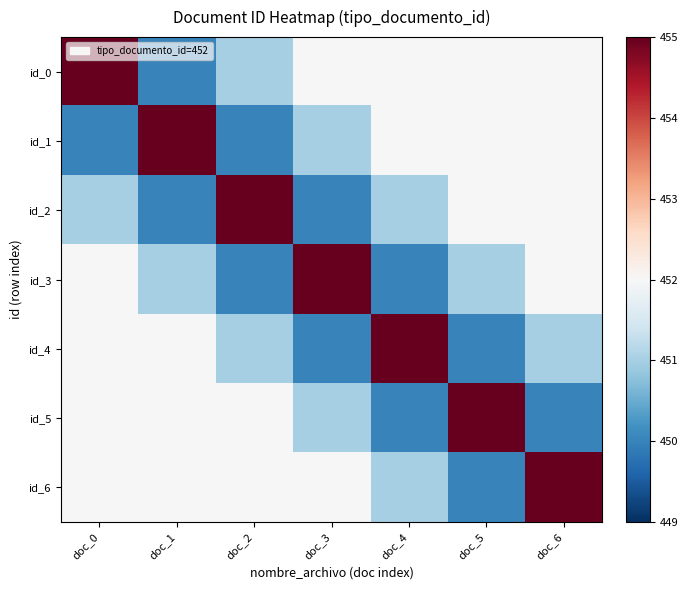

Which label corresponds to the largest value in the chart?

doc_0